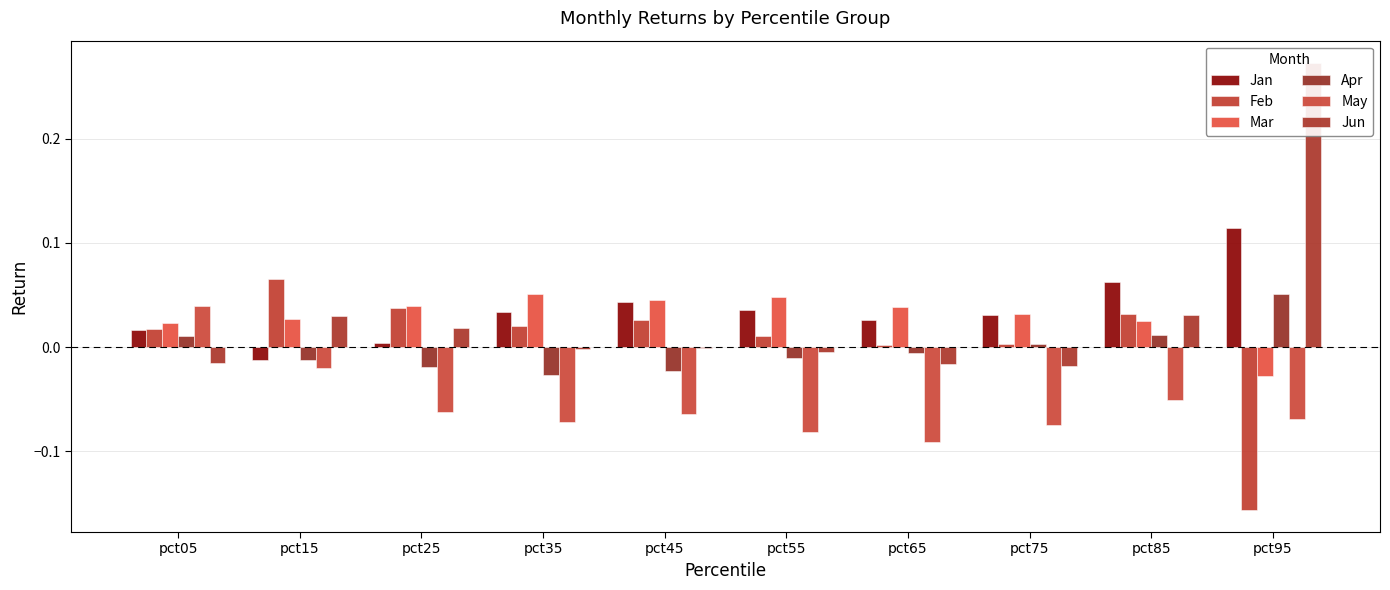

Is it true that Apr equals 0.0 at pct05?

False